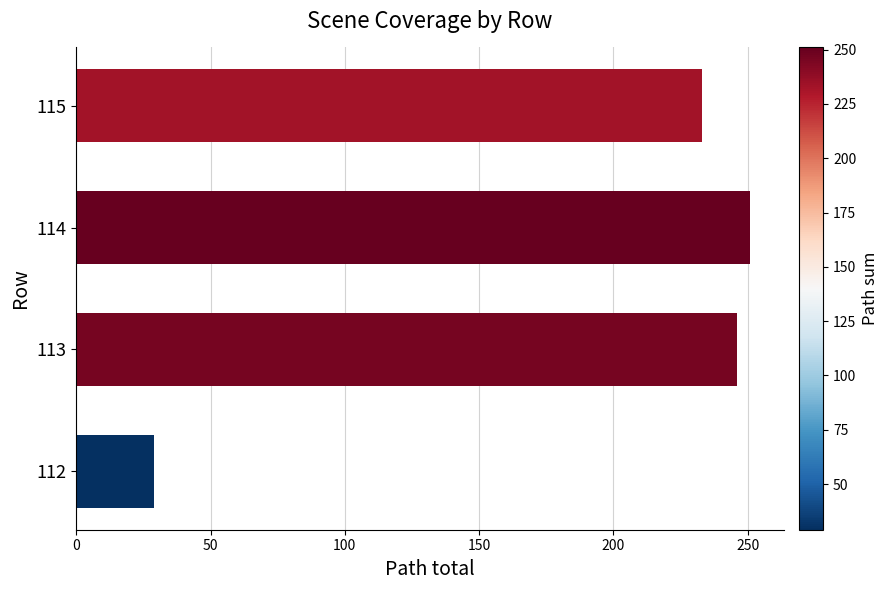

The value at 114 is 112. True or false?

False